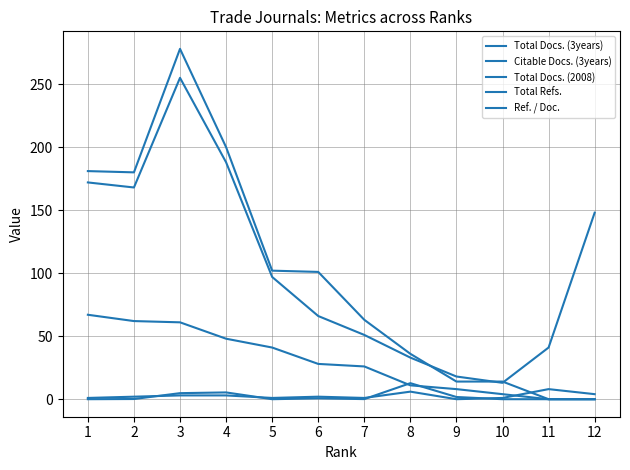

List the labels in order of Ref. / Doc. value, smallest first.

1, 5, 10, 11, 12, 7, 2, 6, 9, 3, 4, 8